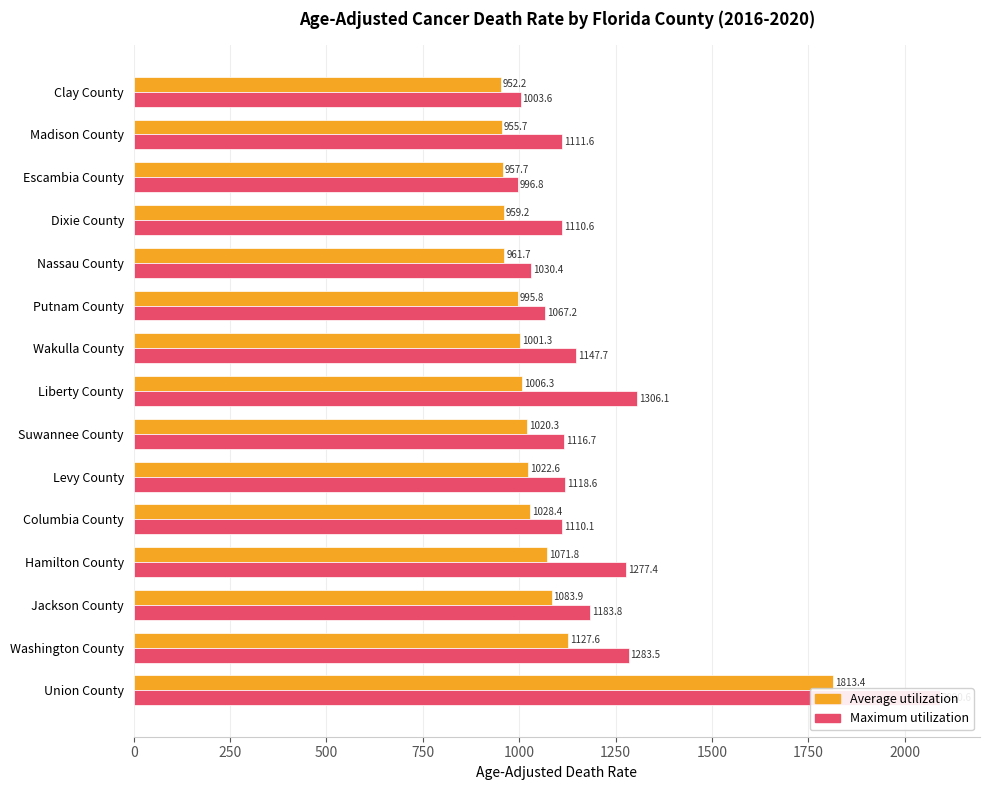

Rank the series at Escambia County from highest to lowest value.

Maximum utilization, Average utilization